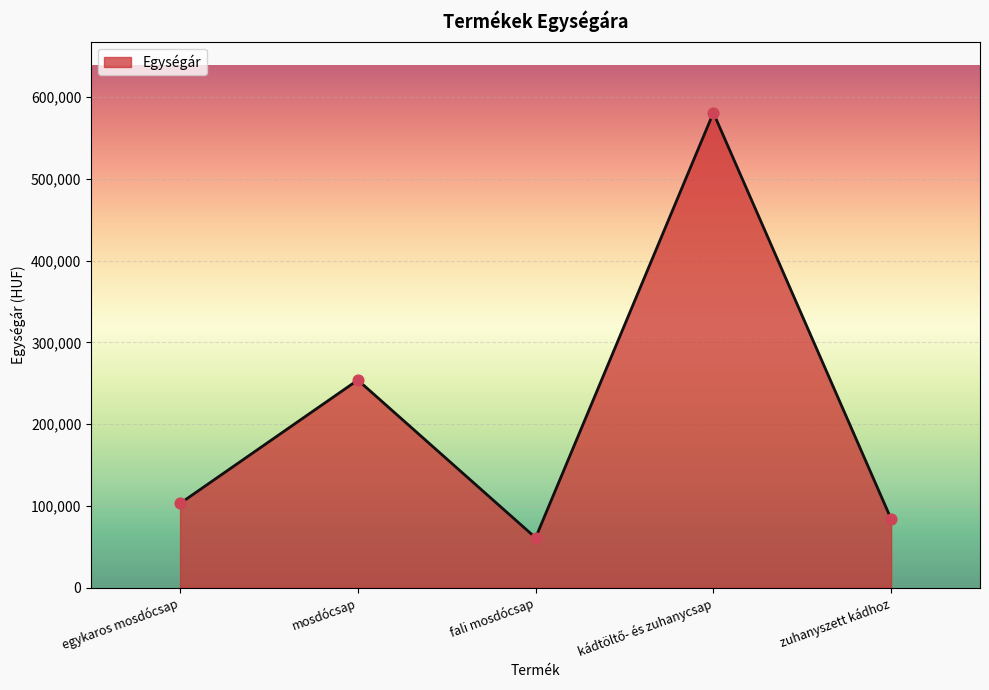

Between zuhanyszett kádhoz and mosdócsap, which is larger?

mosdócsap